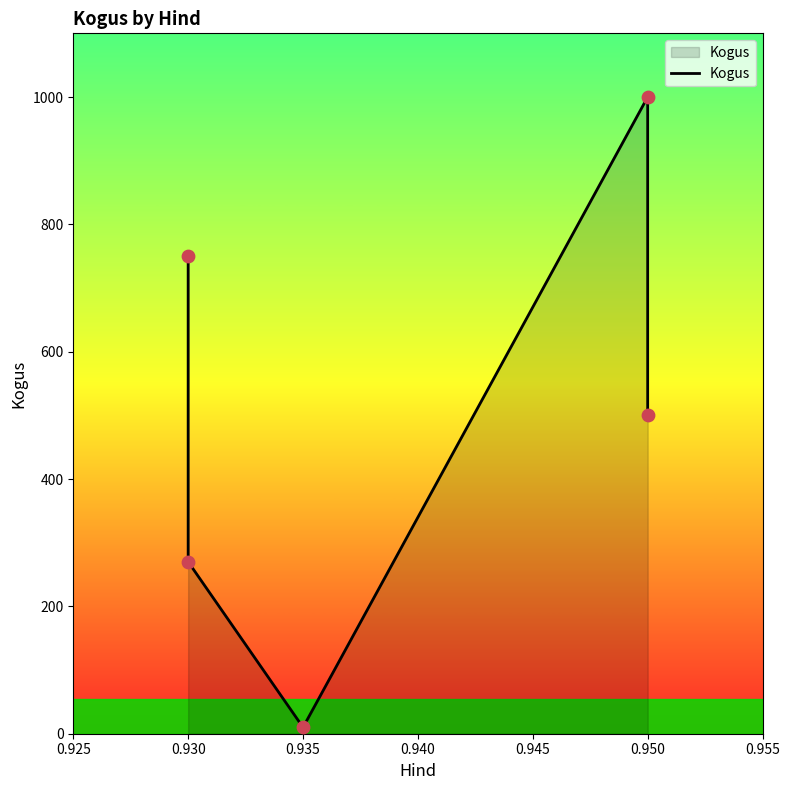

Which has a higher value, 0.930 or 0.950?

0.950